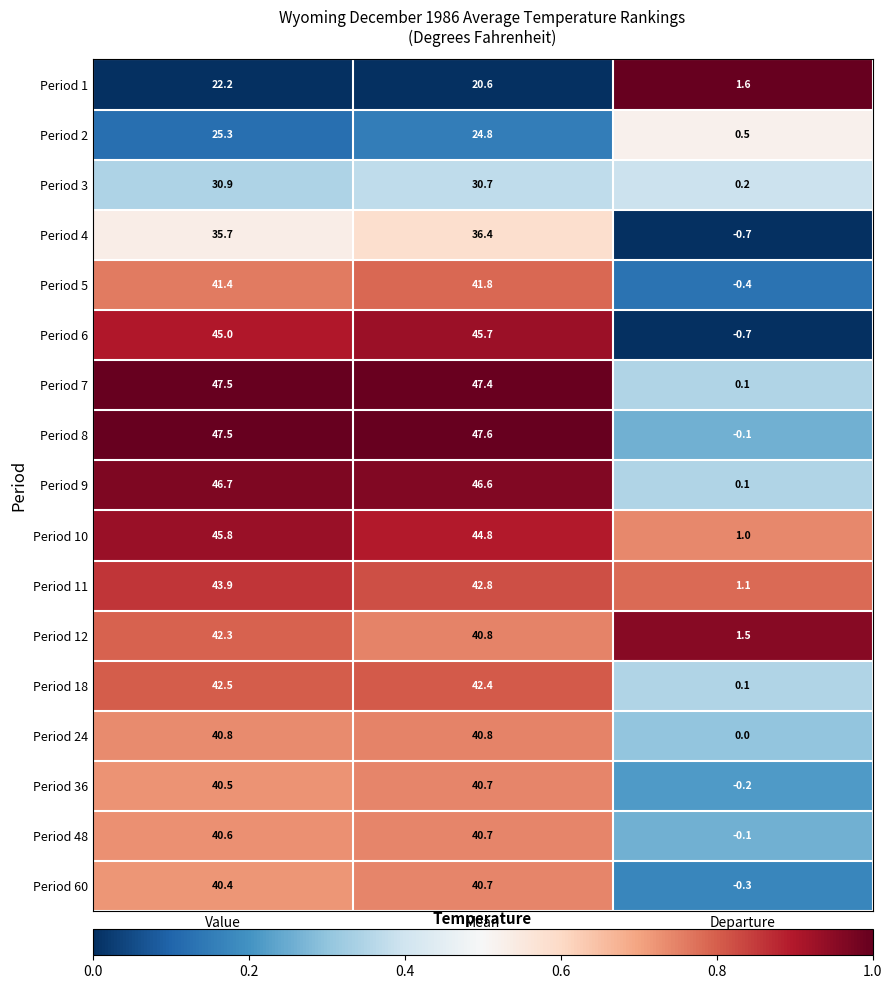

Which category has the lowest value across all series?

Departure